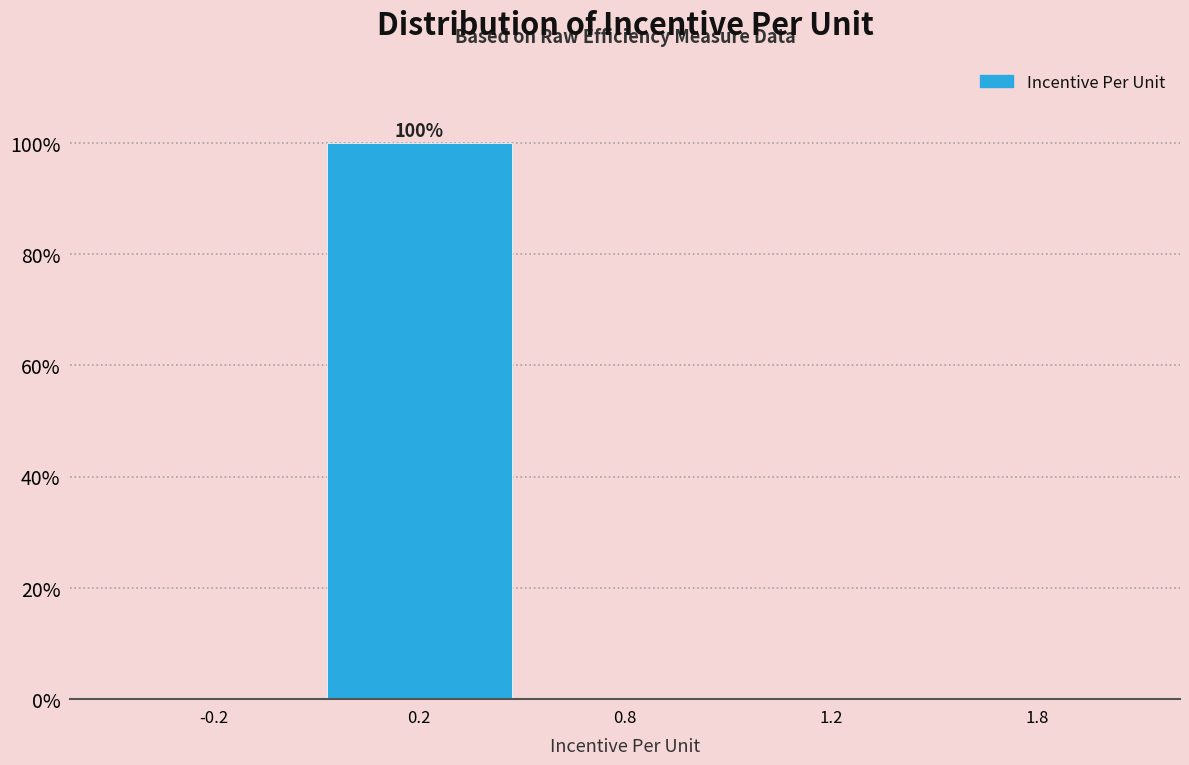

Reading left to right, what are all the values shown in this chart?

-0.2=0	0.2=100	0.8=0	1.2=0	1.8=0